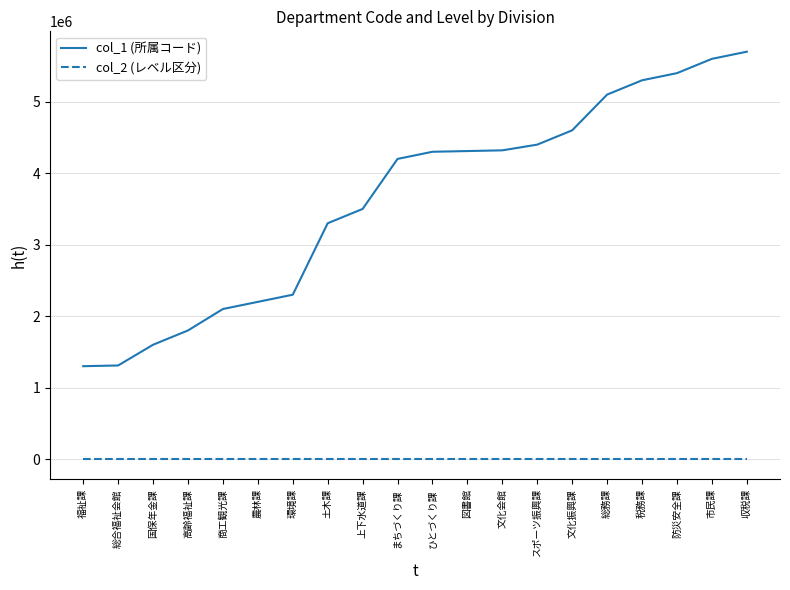

What is the sum of the col_2 (レベル区分) values at 高齢福祉課 and 上下水道課?

4